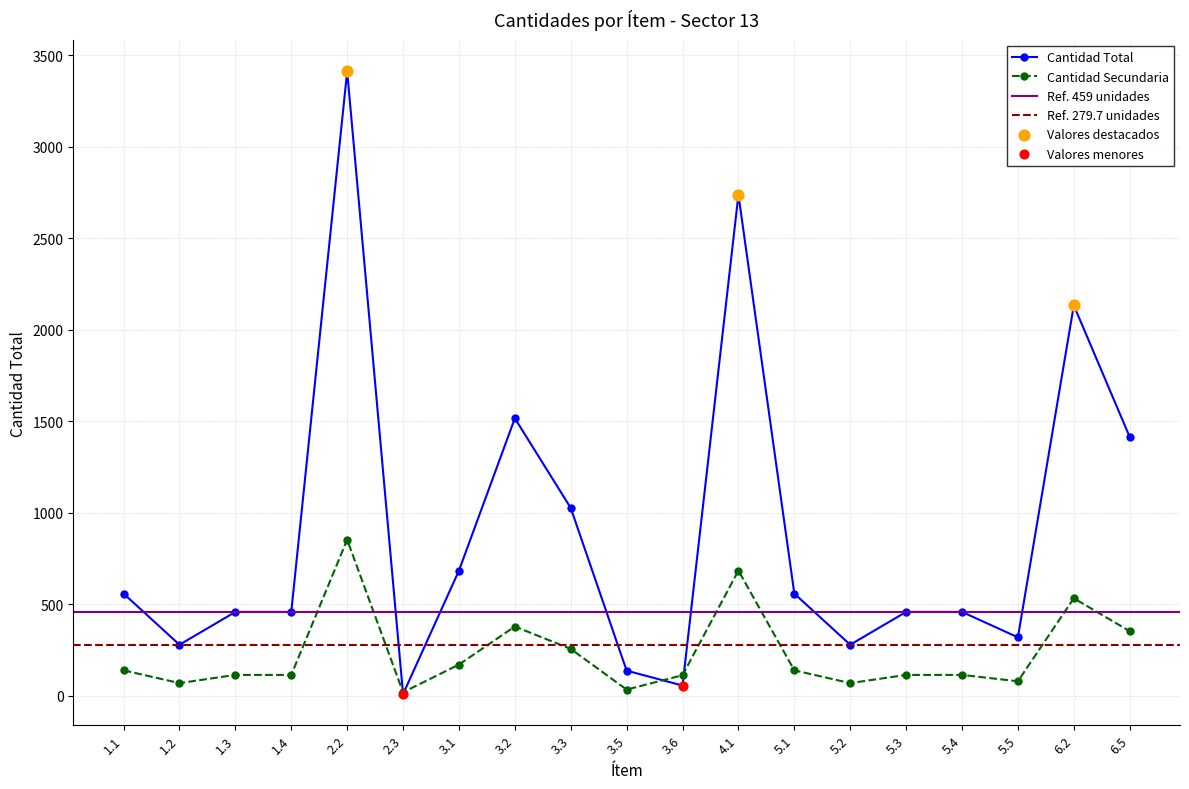

What is the maximum value for Cantidad Secundaria?

853.3